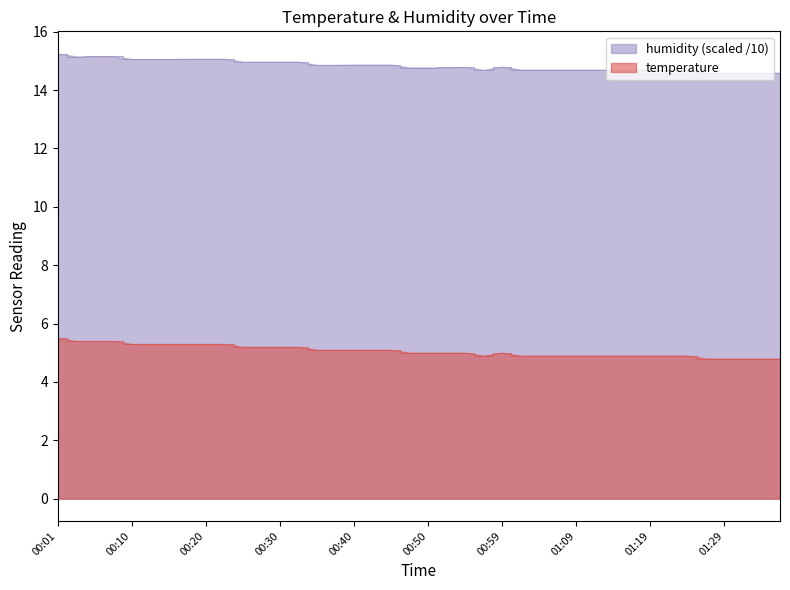

Between 00:05 and 01:29, which is larger?

00:05